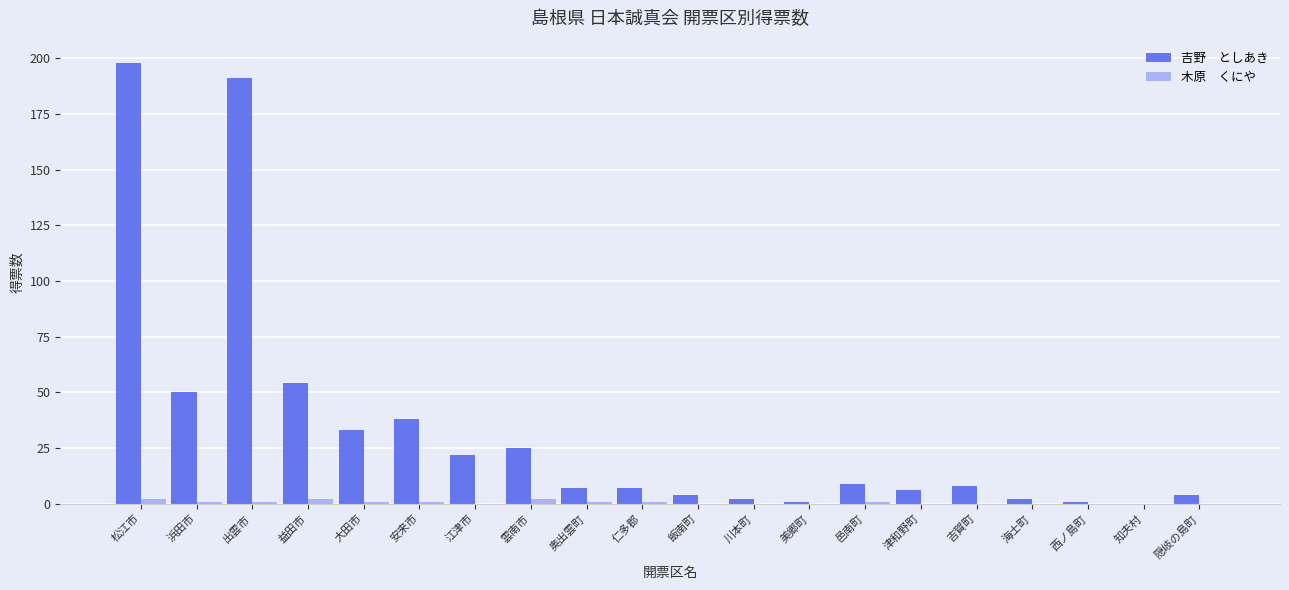

What is the total value across all series at 津和野町?

6